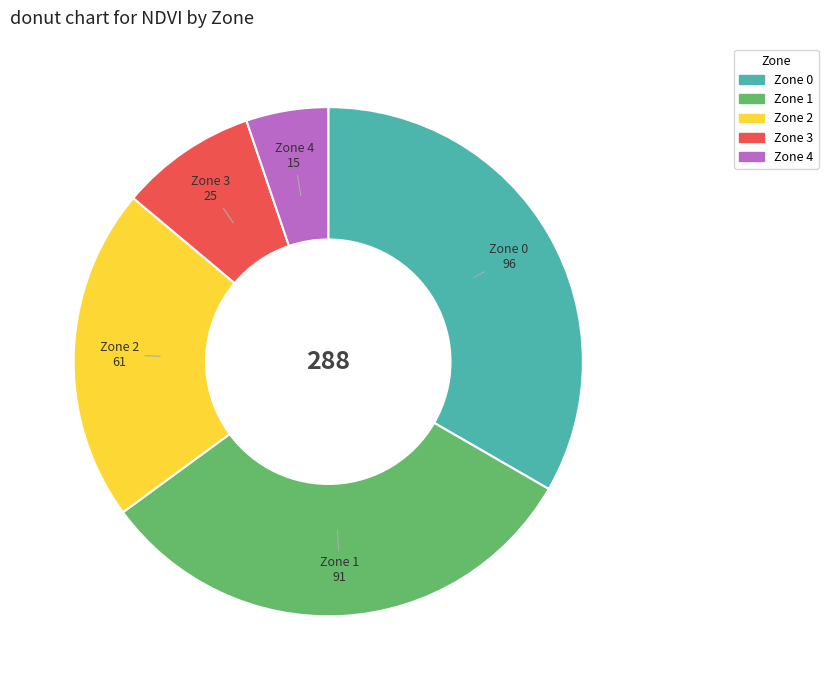

Does any single category account for the majority?

No